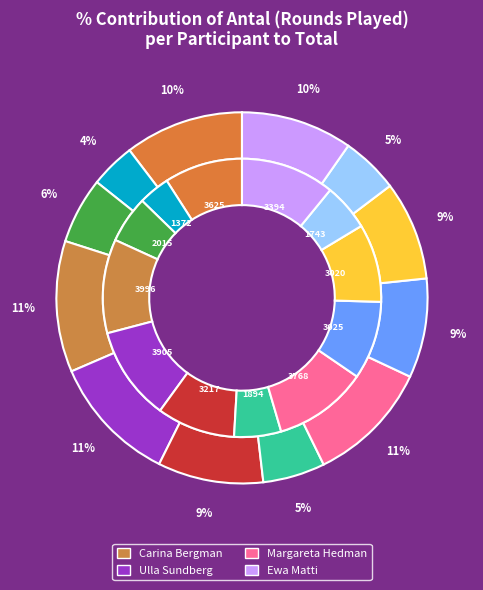

True or false: Monika Svalkvist accounts for 1% of the total.

False